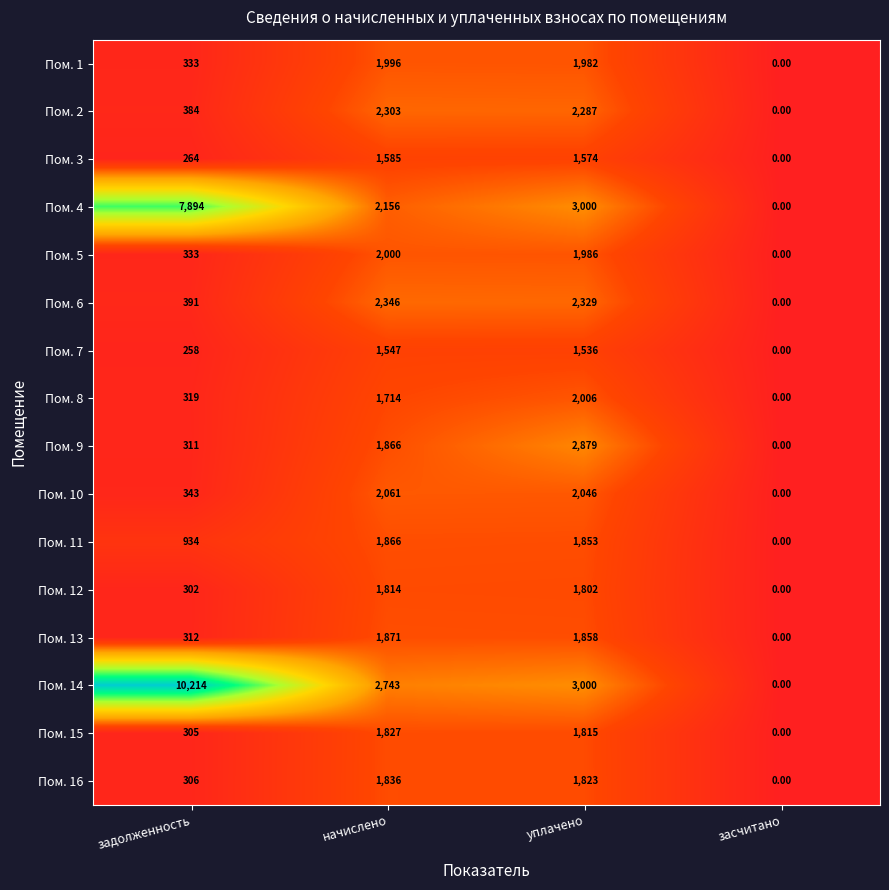

What is the sum of all Пом. 9 values?

5056